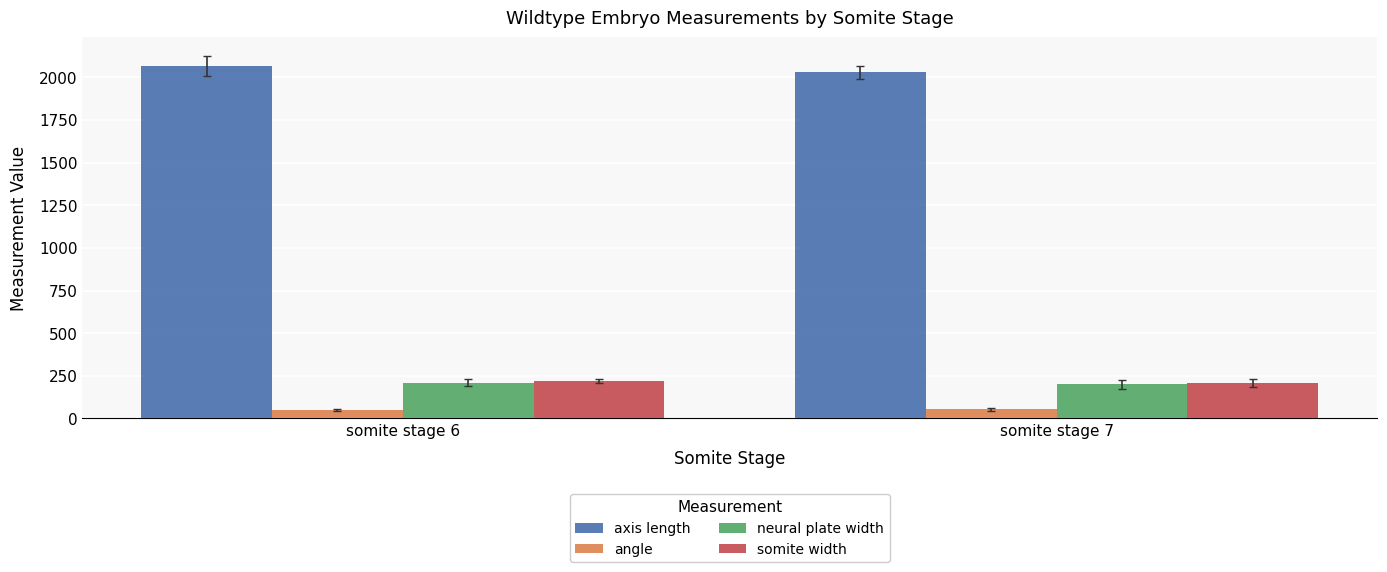

What is the spread (max minus min) of values at somite stage 6?

2018.1